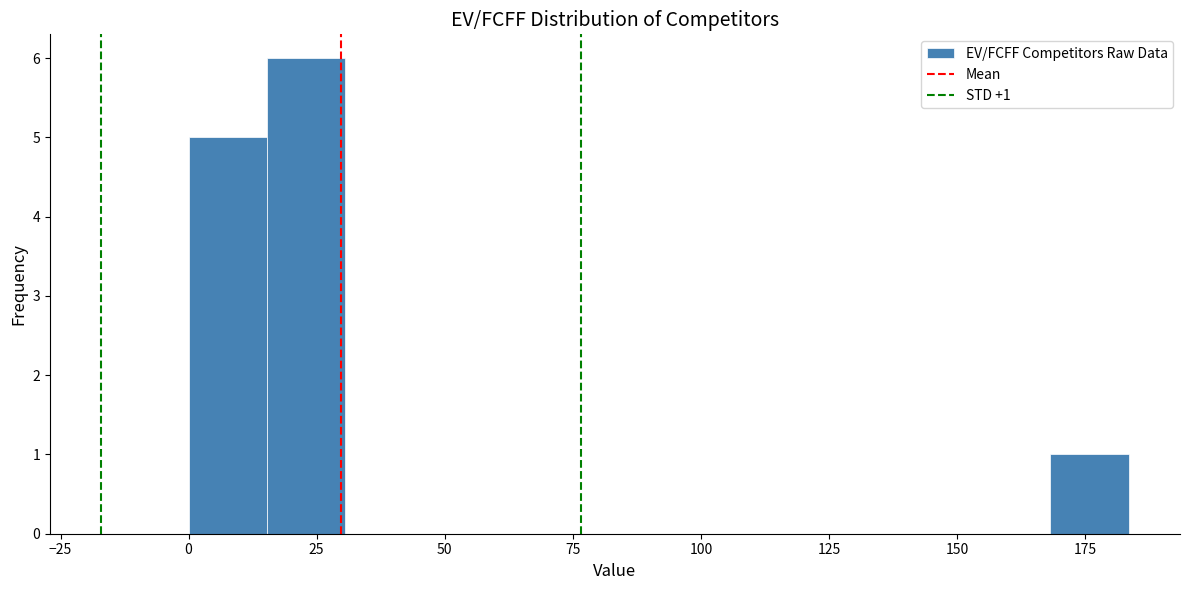

Around what value on the x-axis is the tallest bar? Give the approximate position of its centre, as read against the axis.

25